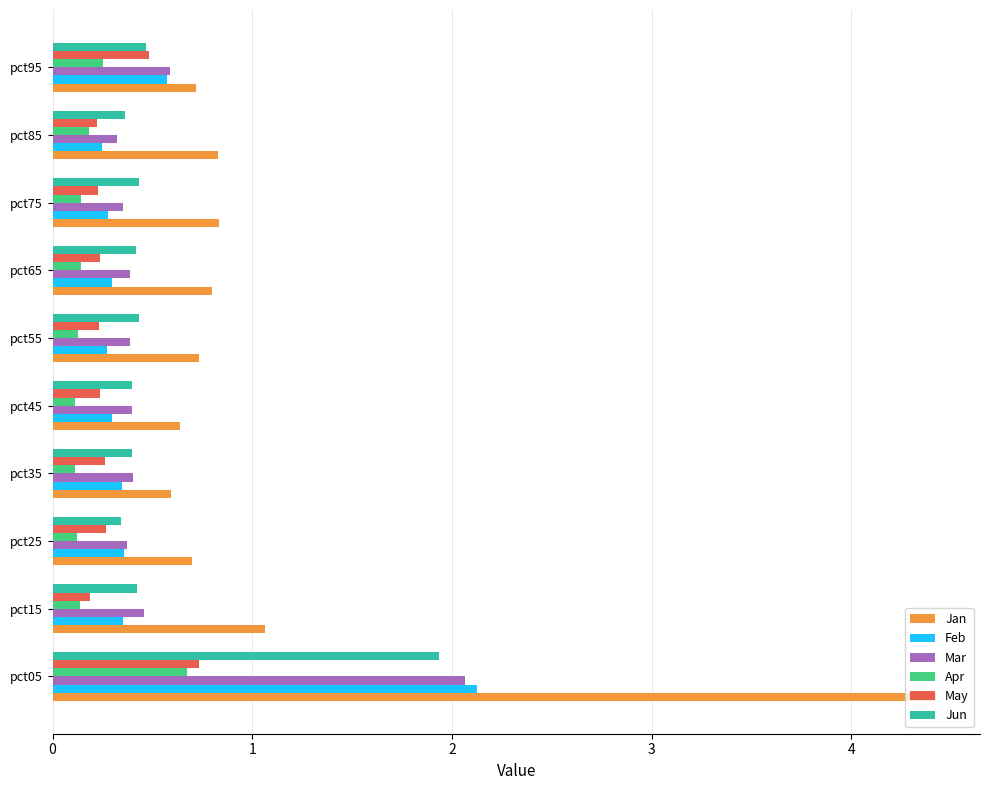

How many Feb values are between 0 and 1?

9